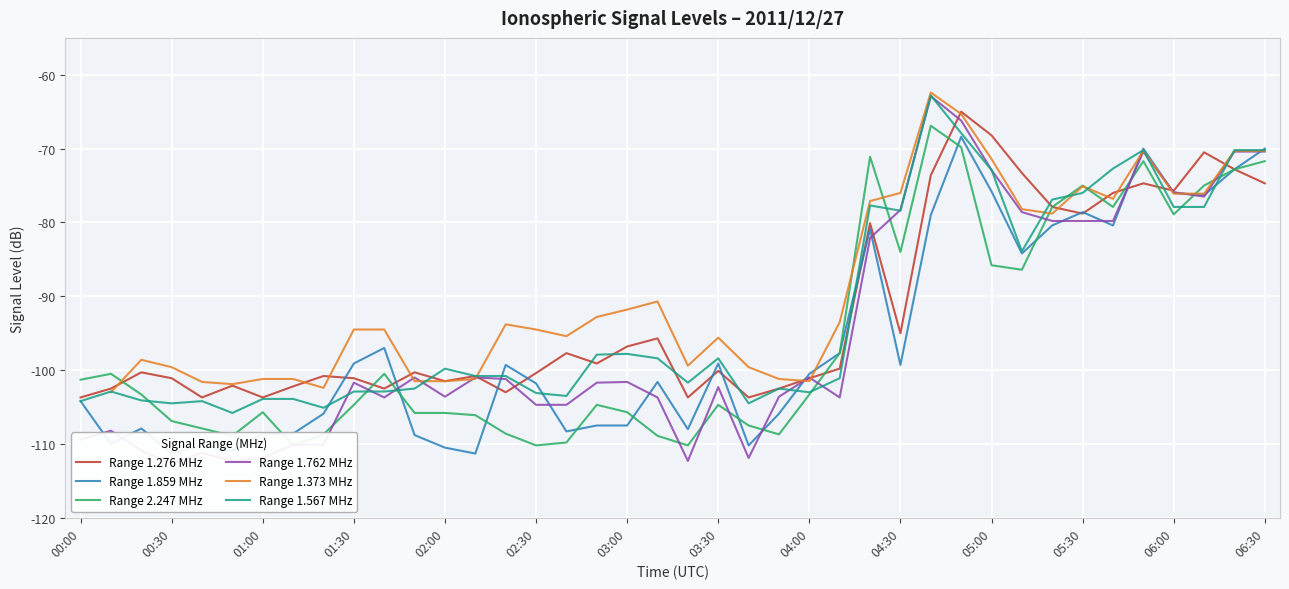

Read the Range 1.276 MHz value at 02:30.

-100.4